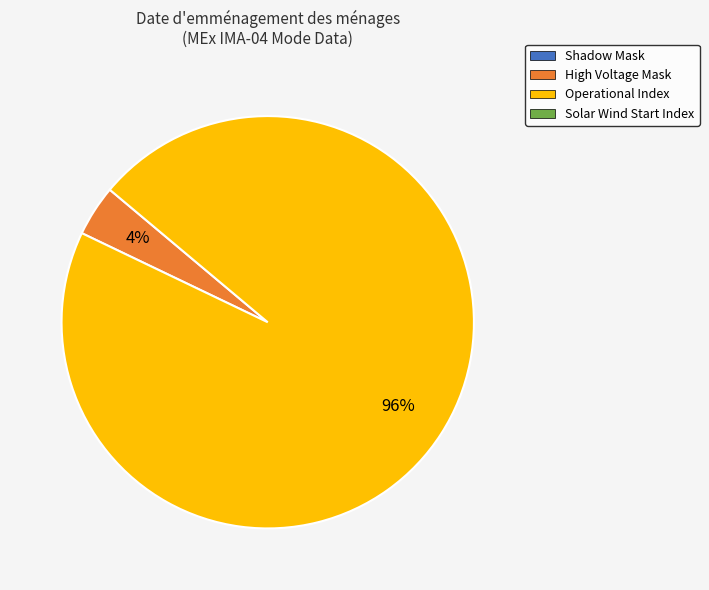

Does any single category account for the majority?

Yes